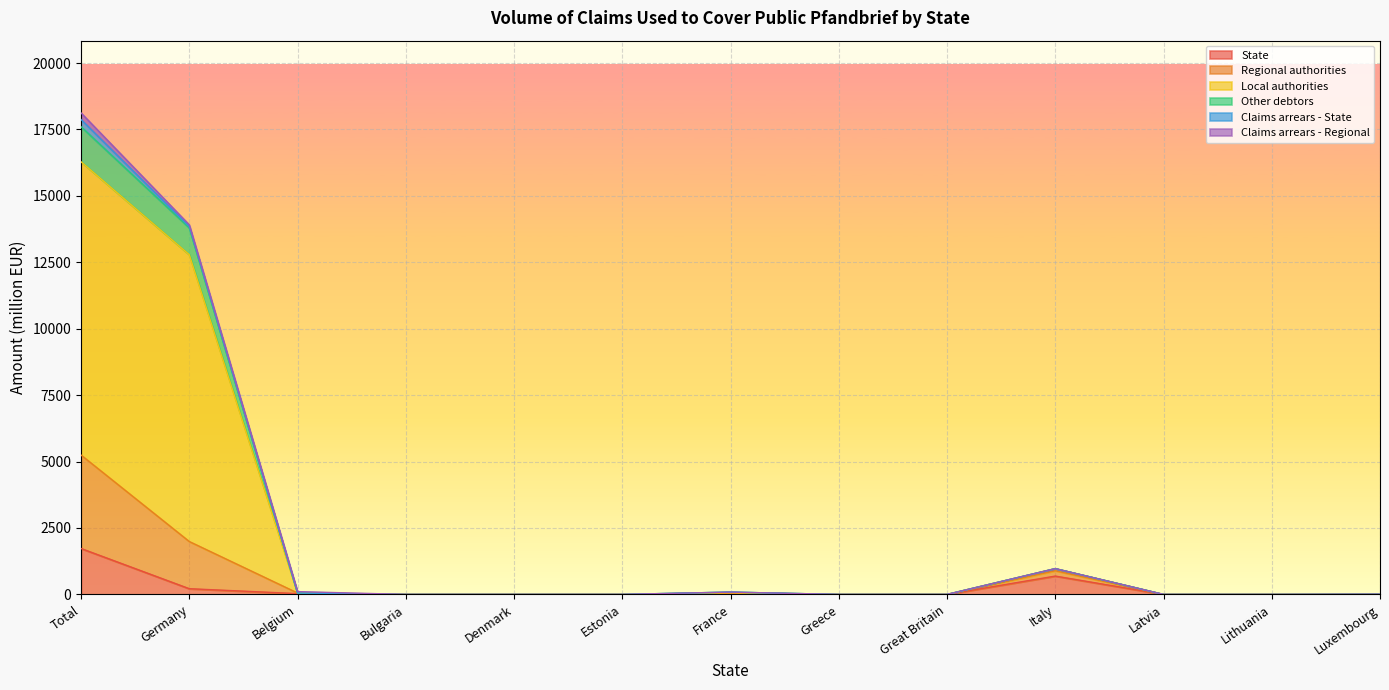

True or false: Other debtors has more than 2 interior local peaks.

False